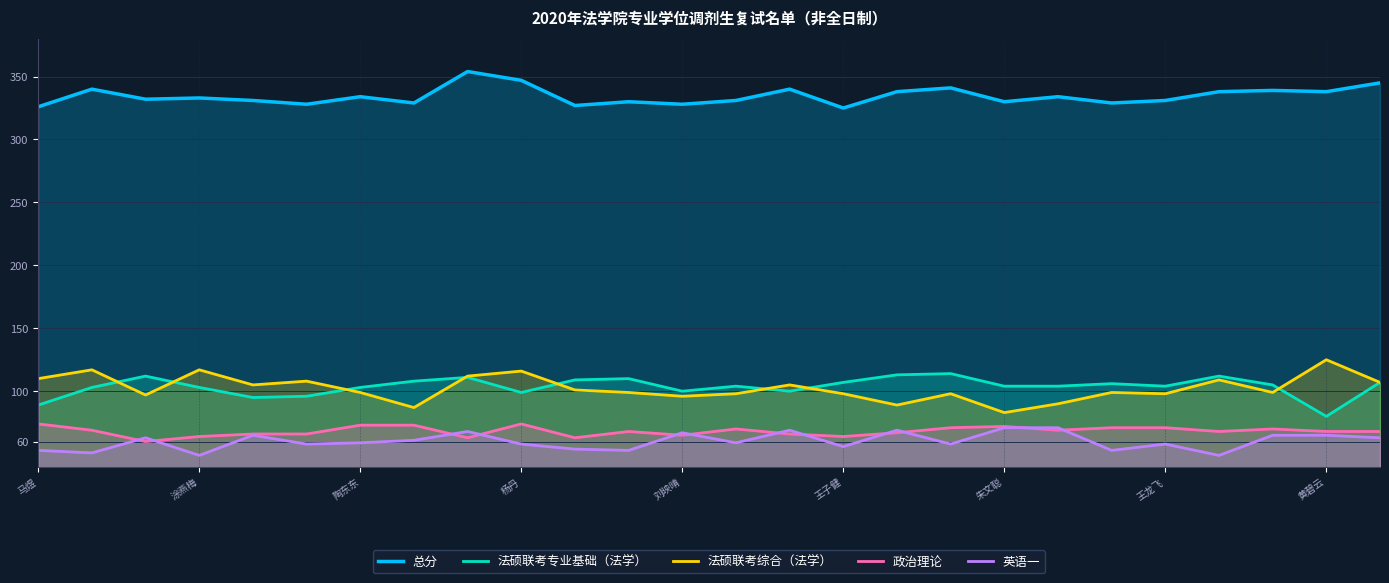

Is it true that 总分 equals 102 at 黄碧云?

False